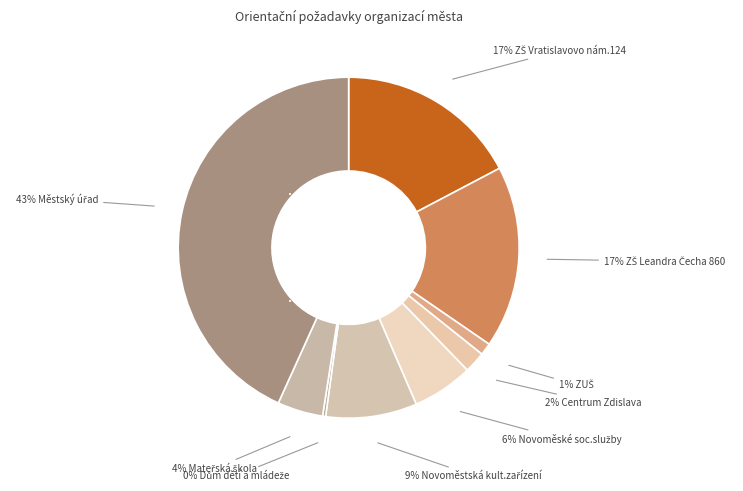

How many segments does this pie chart have?

9